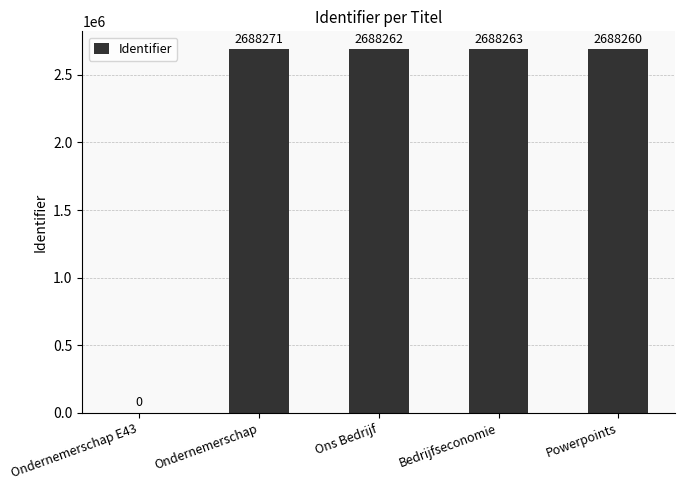

What is the greatest value displayed?

2688271